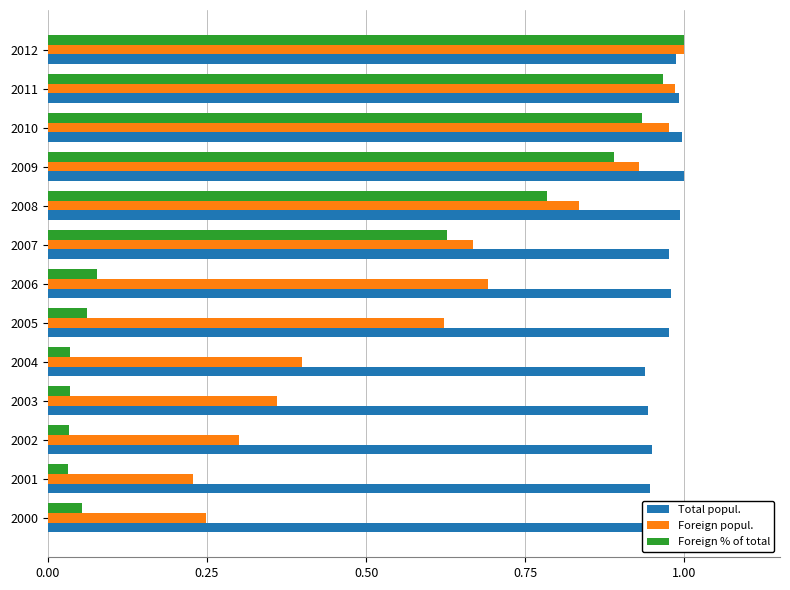

What is the sum of all Foreign popul. values?

8.2